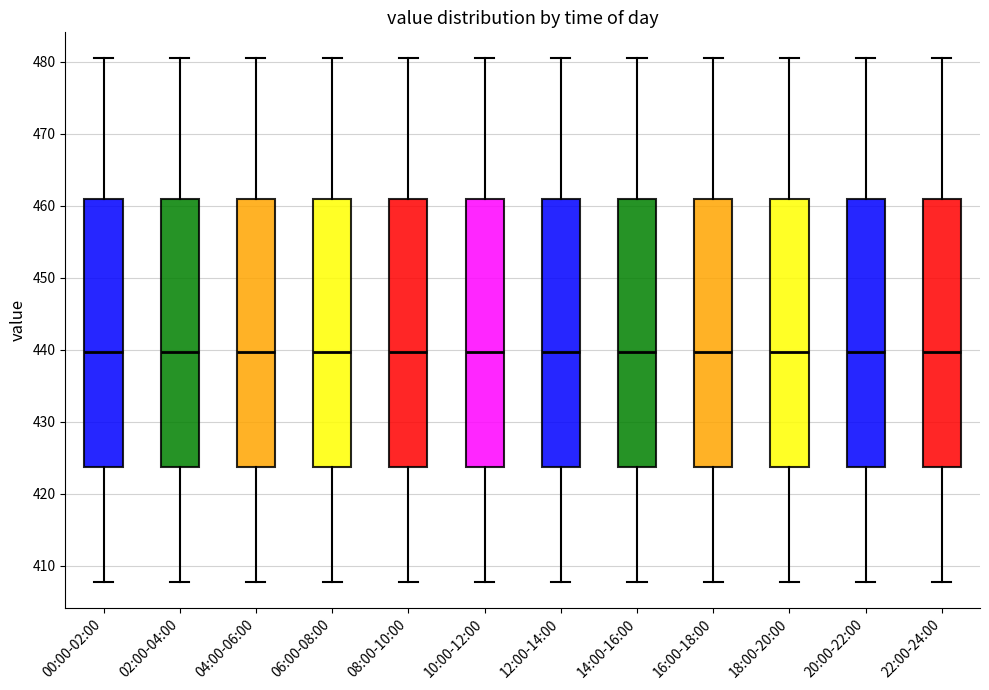

Reading left to right, transcribe this box plot: for each box, give where its median line is, the range the box spans, and where its two whiskers end, as read against the y-axis. The values are not printed on the chart, so give them approximately, as read against the axis.

00:00-02:00: median 440, box 424 to 461, whiskers 408 to 480
02:00-04:00: median 440, box 424 to 461, whiskers 408 to 480
04:00-06:00: median 440, box 424 to 461, whiskers 408 to 480
06:00-08:00: median 440, box 424 to 461, whiskers 408 to 480
08:00-10:00: median 440, box 424 to 461, whiskers 408 to 480
10:00-12:00: median 440, box 424 to 461, whiskers 408 to 480
12:00-14:00: median 440, box 424 to 461, whiskers 408 to 480
14:00-16:00: median 440, box 424 to 461, whiskers 408 to 480
16:00-18:00: median 440, box 424 to 461, whiskers 408 to 480
18:00-20:00: median 440, box 424 to 461, whiskers 408 to 480
20:00-22:00: median 440, box 424 to 461, whiskers 408 to 480
22:00-24:00: median 440, box 424 to 461, whiskers 408 to 480